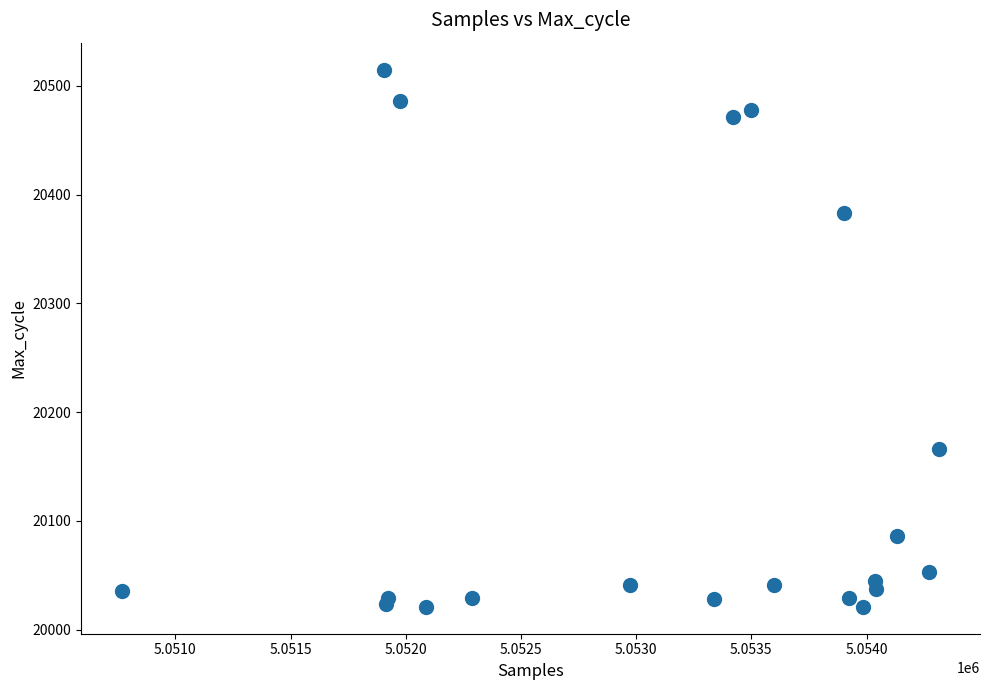

What Y value in the scatter plot is closest to 20268?

20166